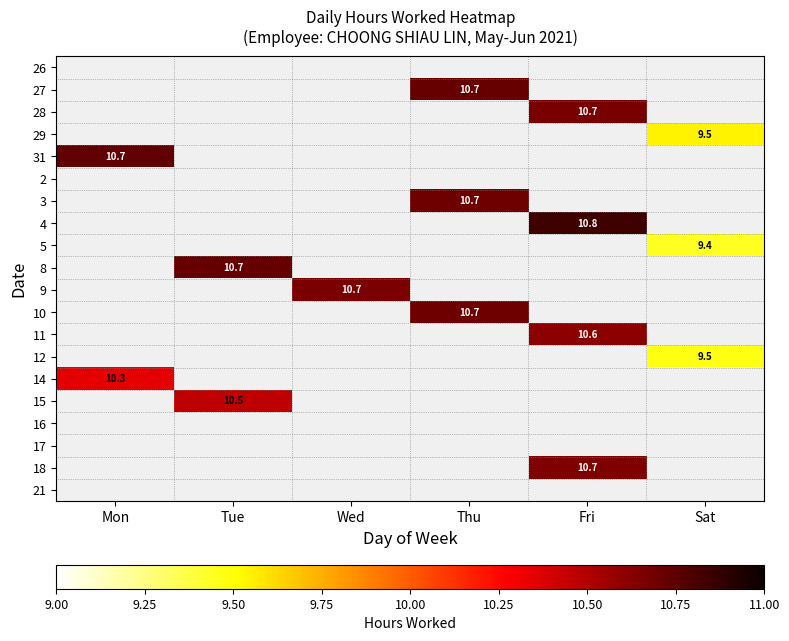

Which category has the lowest value across all series?

Sat